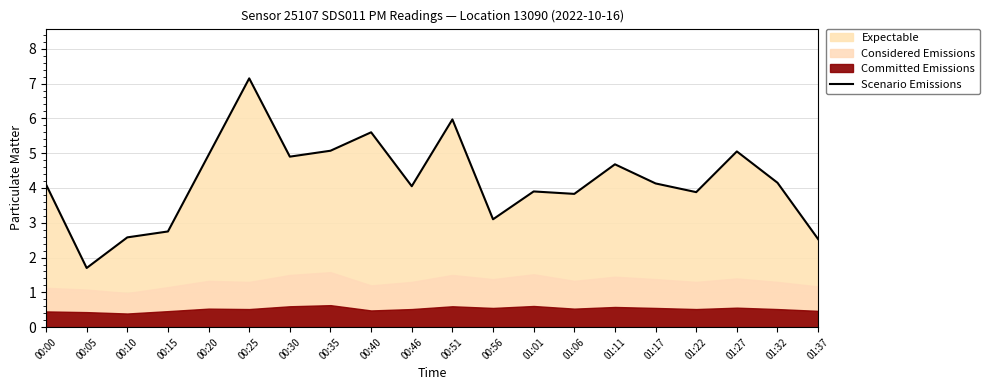

True or false: the data has more than 1 interior local peaks.

True